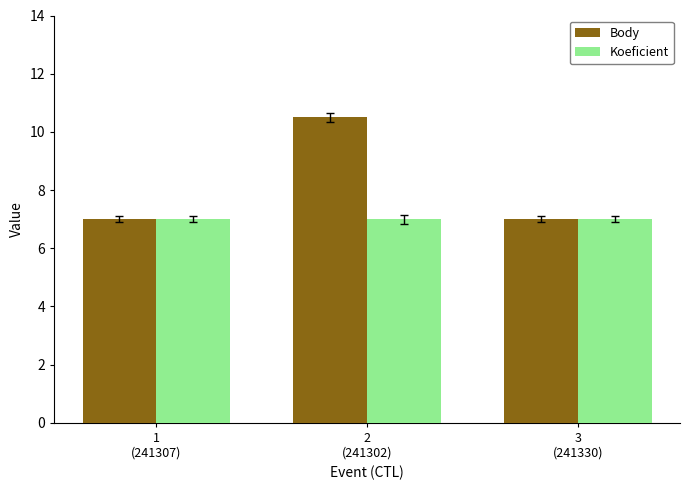

Reading right to left, what are all the values shown in this chart?

Body: 3
(241330)=7.0	2
(241302)=10.5	1
(241307)=7.0
Koeficient: 3
(241330)=7.0	2
(241302)=7.0	1
(241307)=7.0